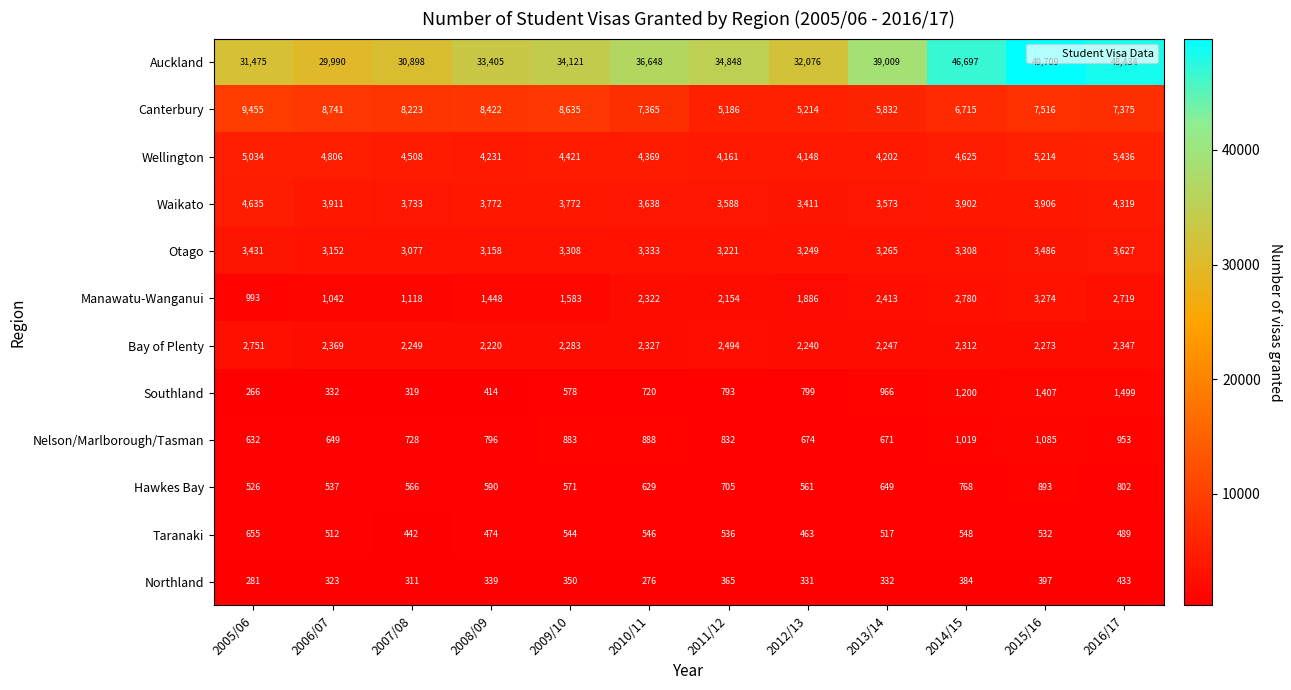

Count the number of categories in the chart.

12